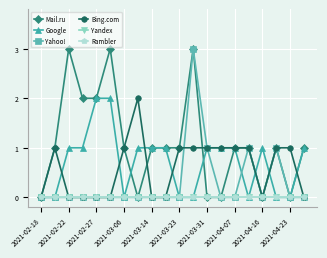

True or false: Google and Rambler cross at least once.

False